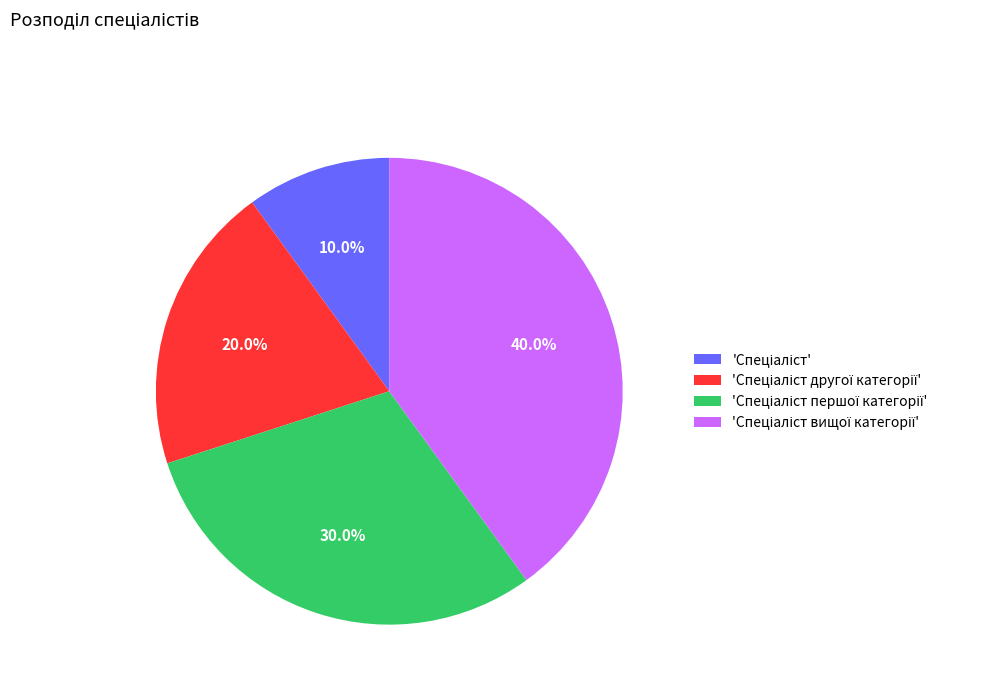

How many slices are in this pie chart?

4